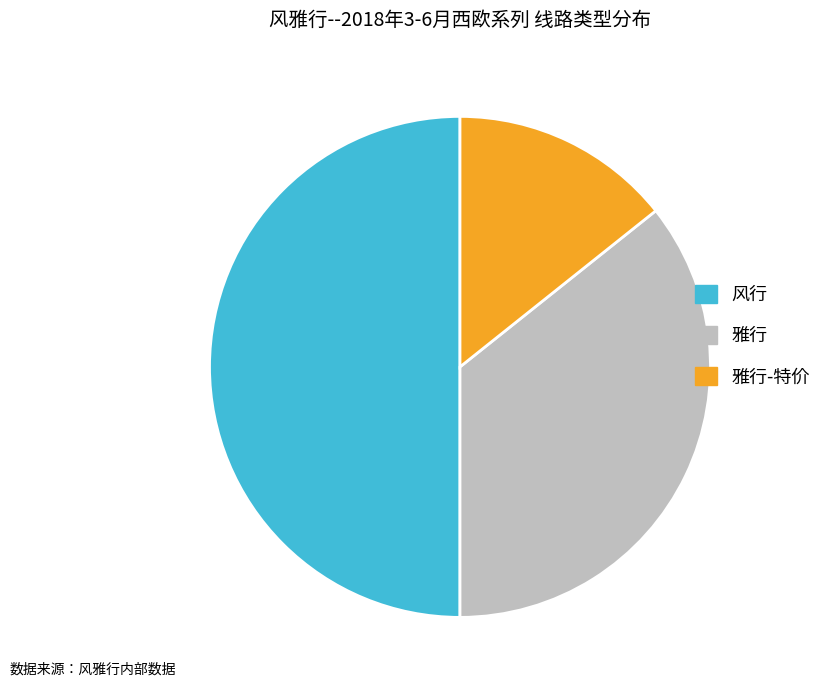

Approximately how many times larger is the value at 风行 compared to 雅行?

1.4